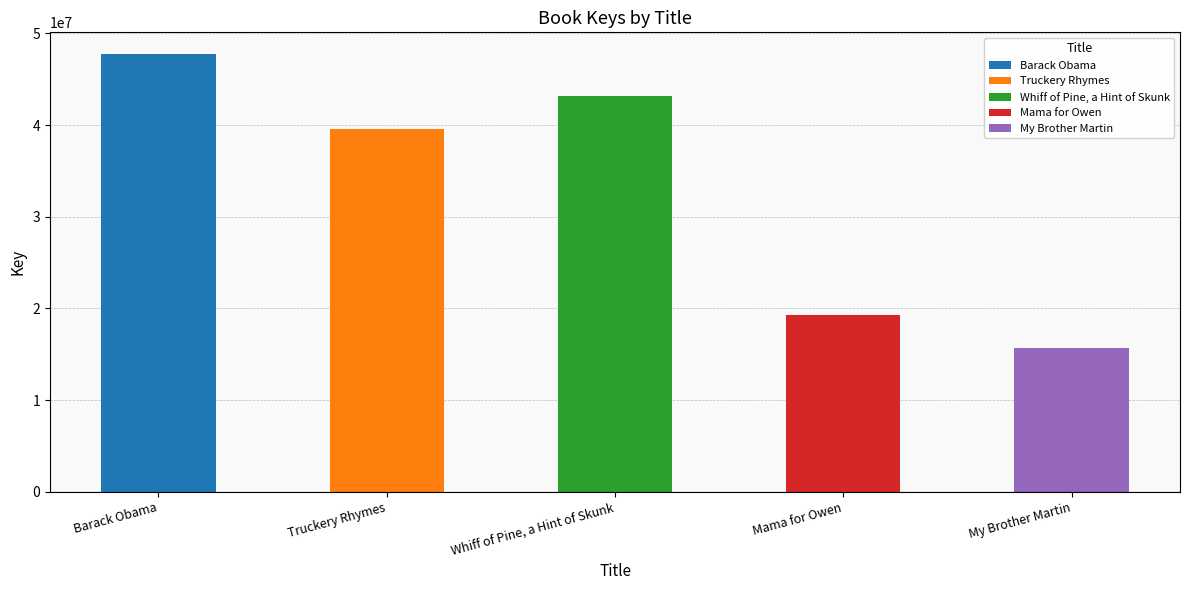

What is the label of the 4th bar from the right?

Truckery Rhymes